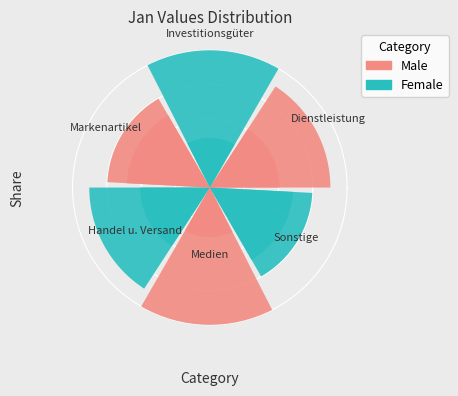

How many segments does this pie chart have?

6